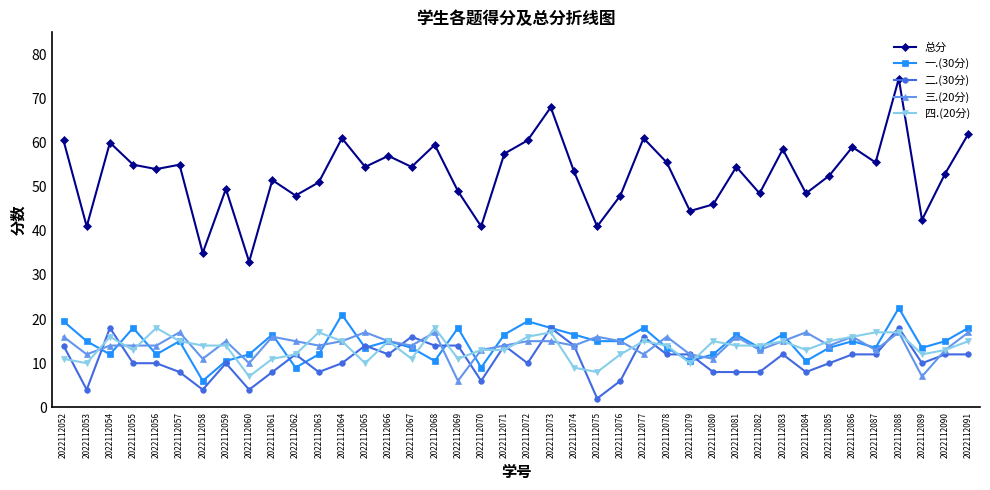

True or false: 总分 and 三.(20分) cross at least once.

False